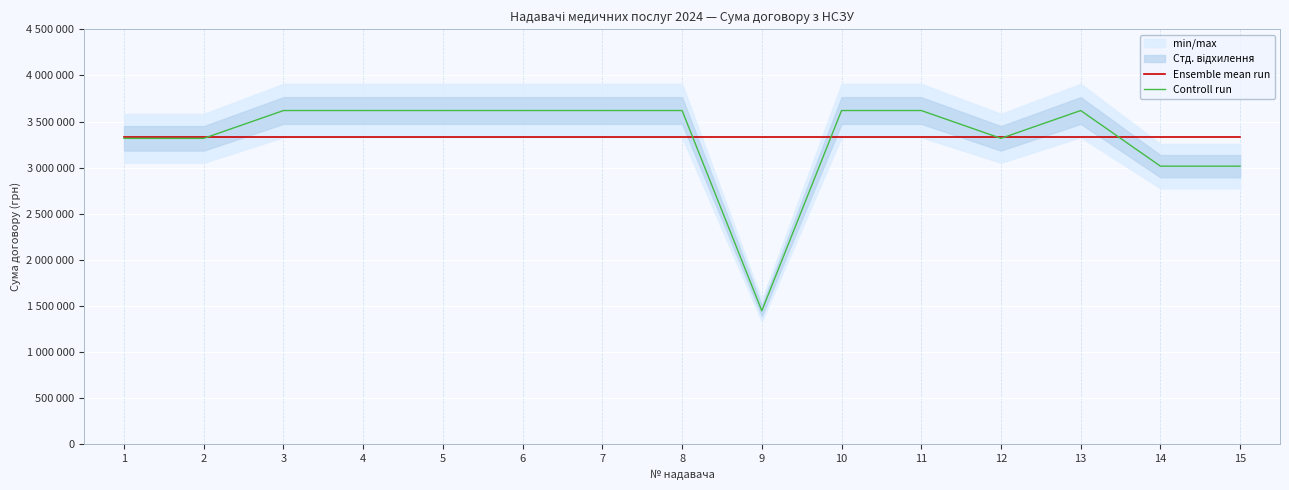

How many Controll run values are between 3317820 and 3619440?

12